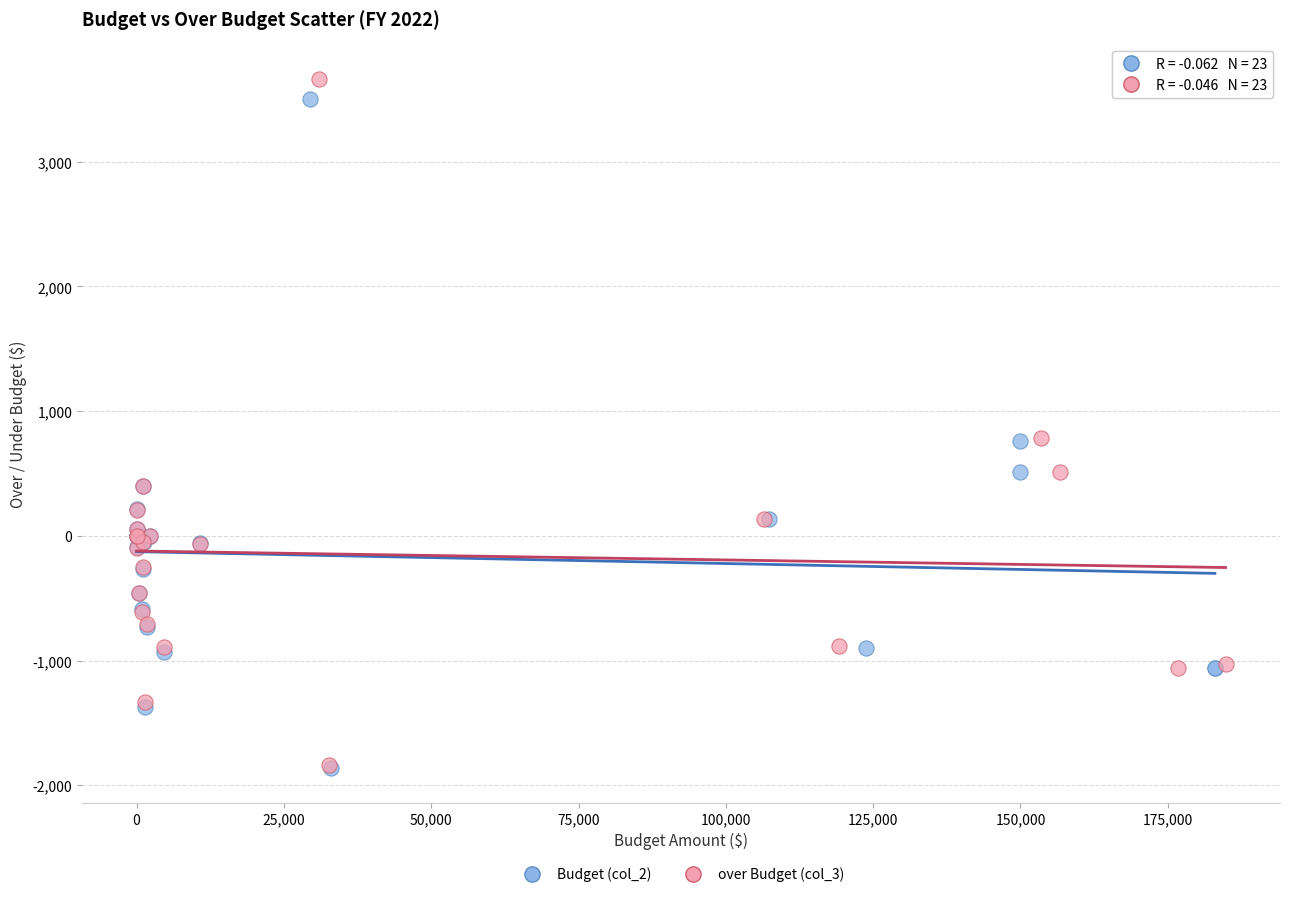

Which series has the widest spread of Y values?

over Budget (col_3)